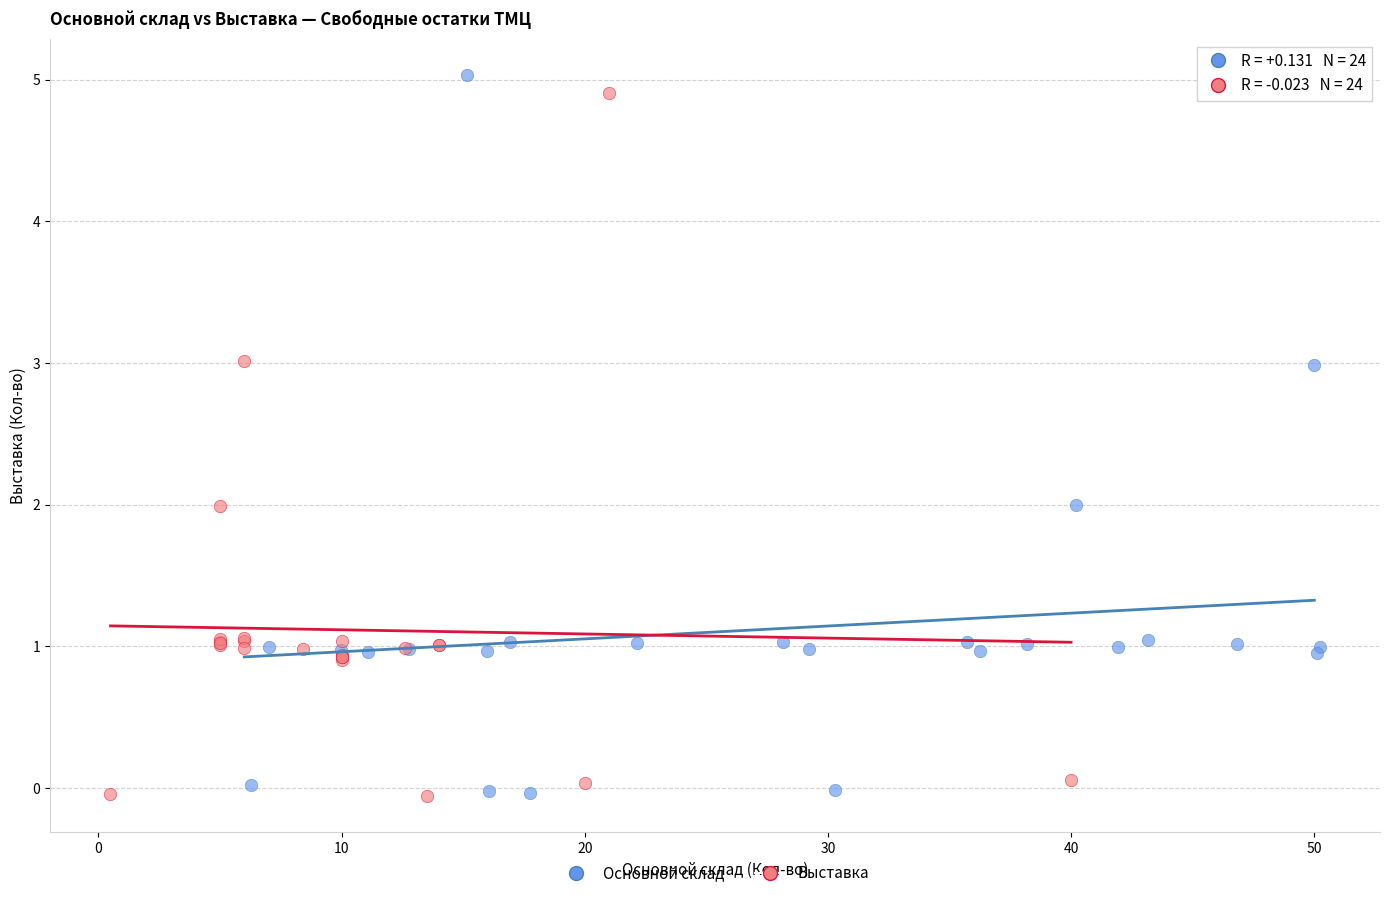

Which series has the largest Y range (max minus min)?

Основной склад